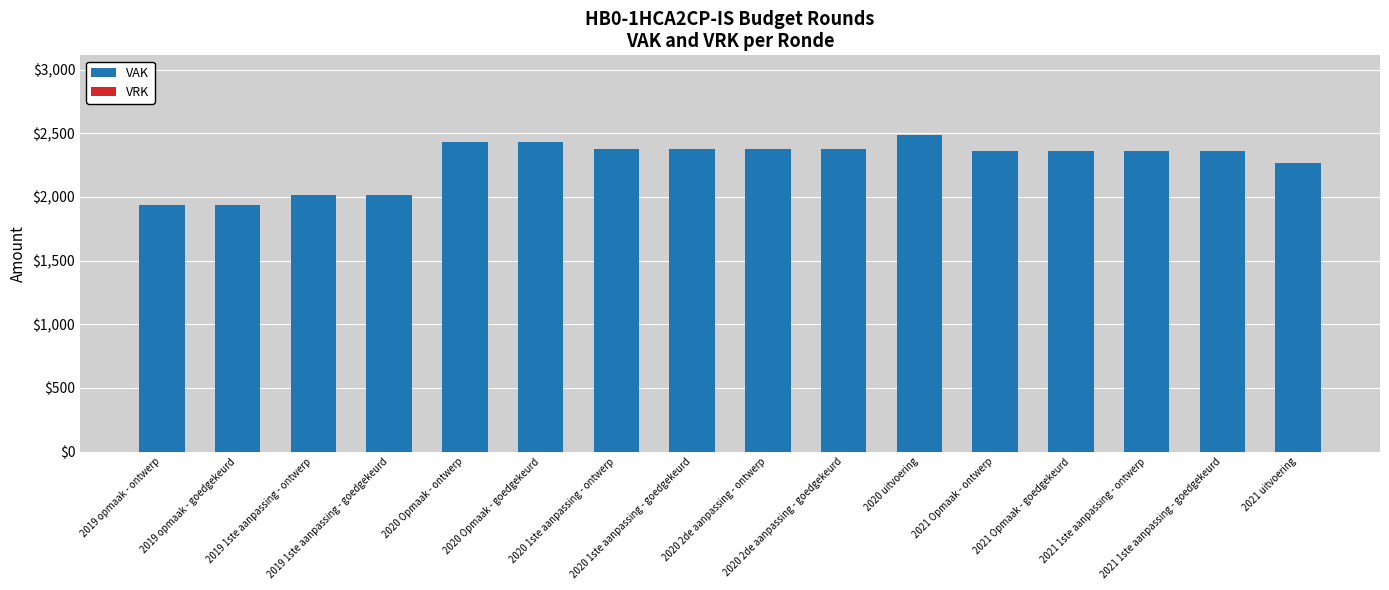

What is the label of the 11th bar from the right?

2020 Opmaak - goedgekeurd